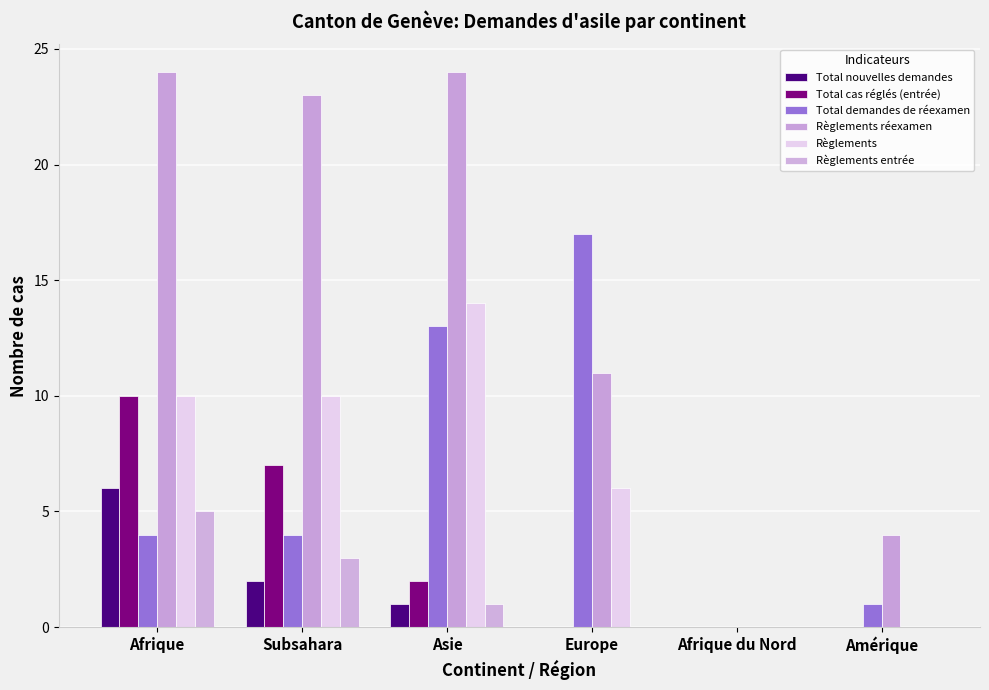

Is it true that Total demandes de réexamen equals 17 at Europe?

True